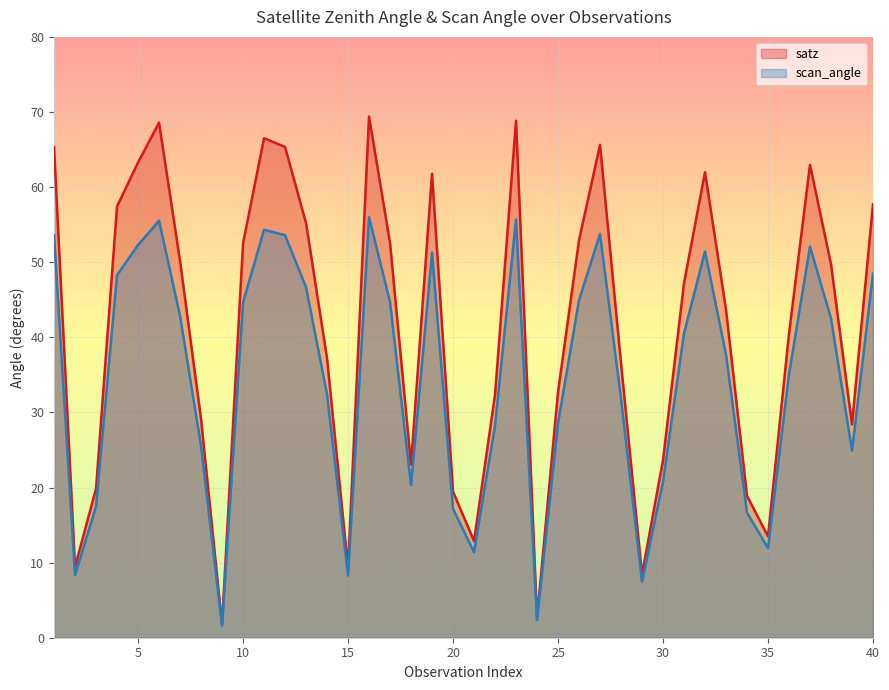

Count the number of categories in the chart.

40